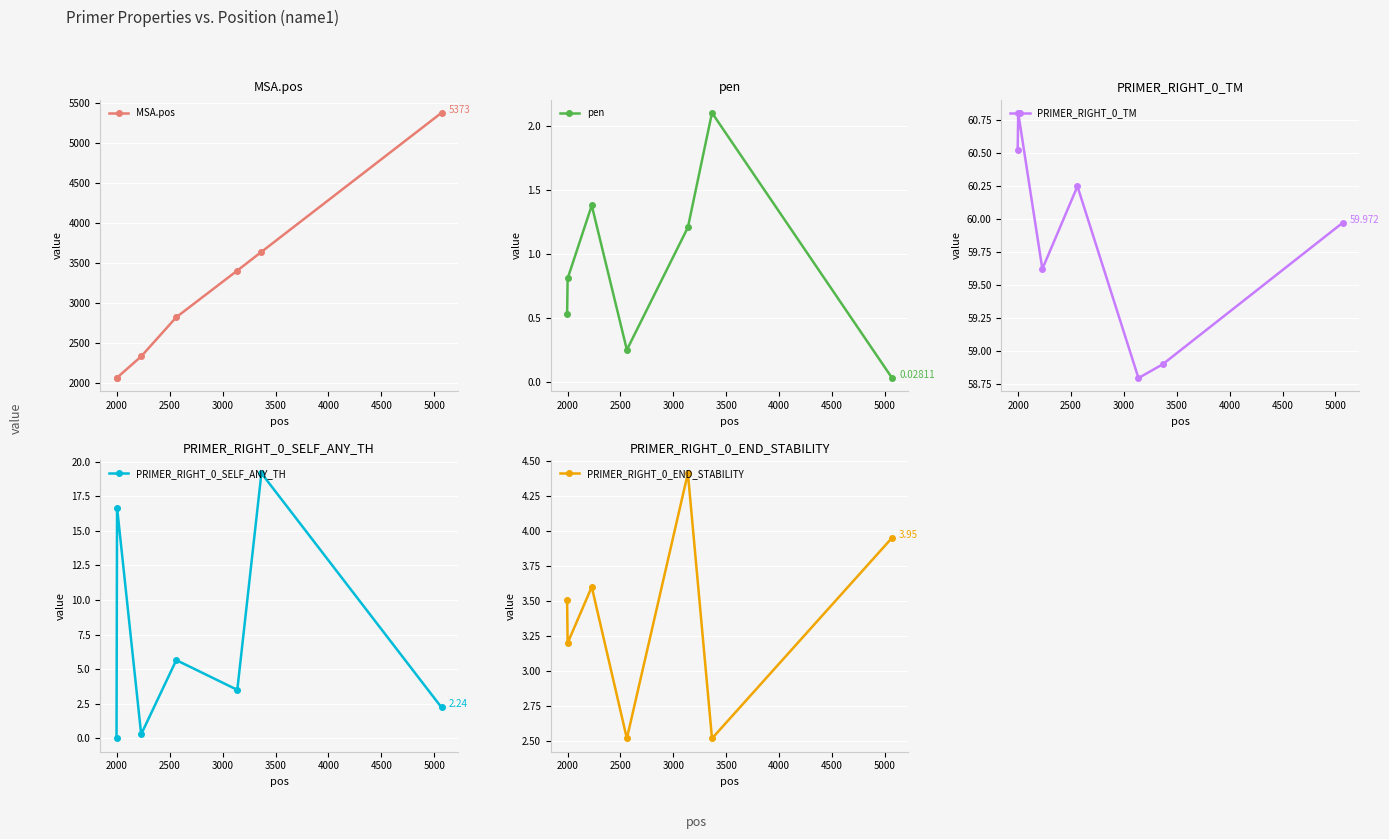

What is the average value of the pen series?

0.9